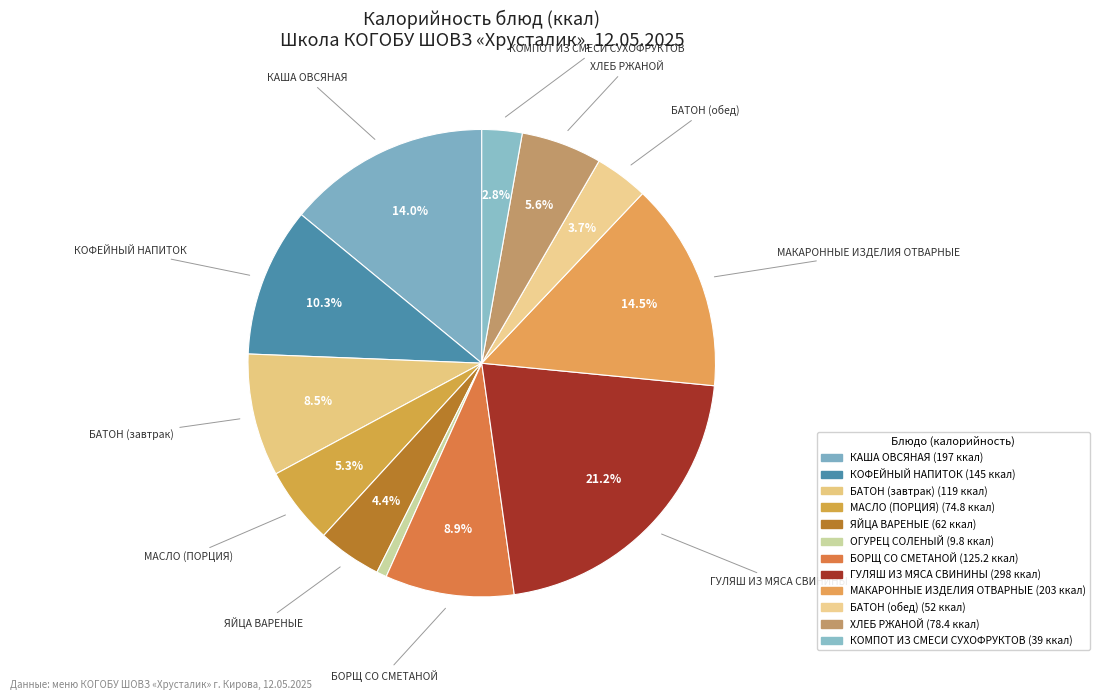

Count the number of slices in the pie.

12